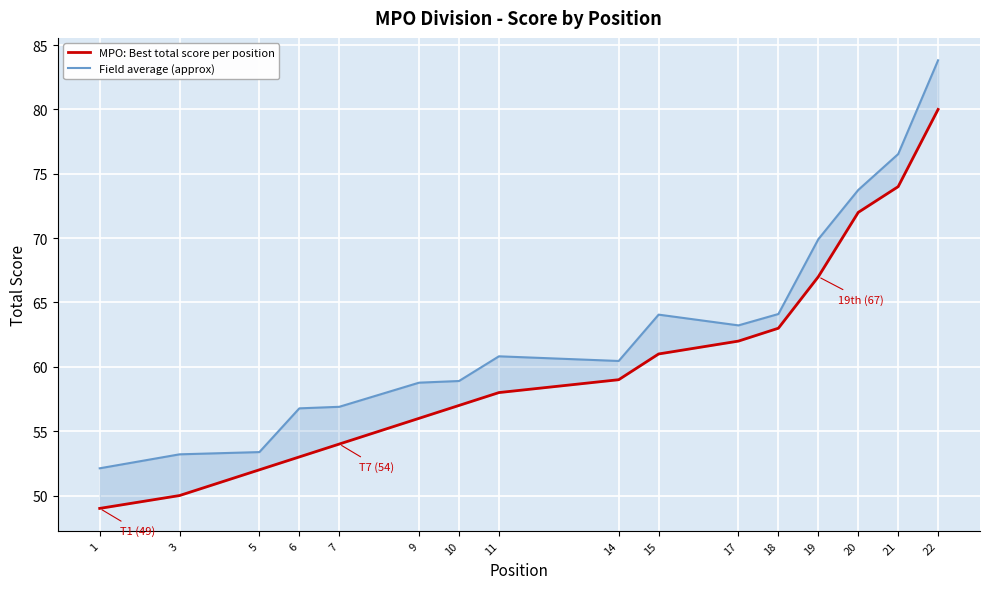

Rank the series by their average value, from highest to lowest.

Field average (approx), MPO: Best total score per position